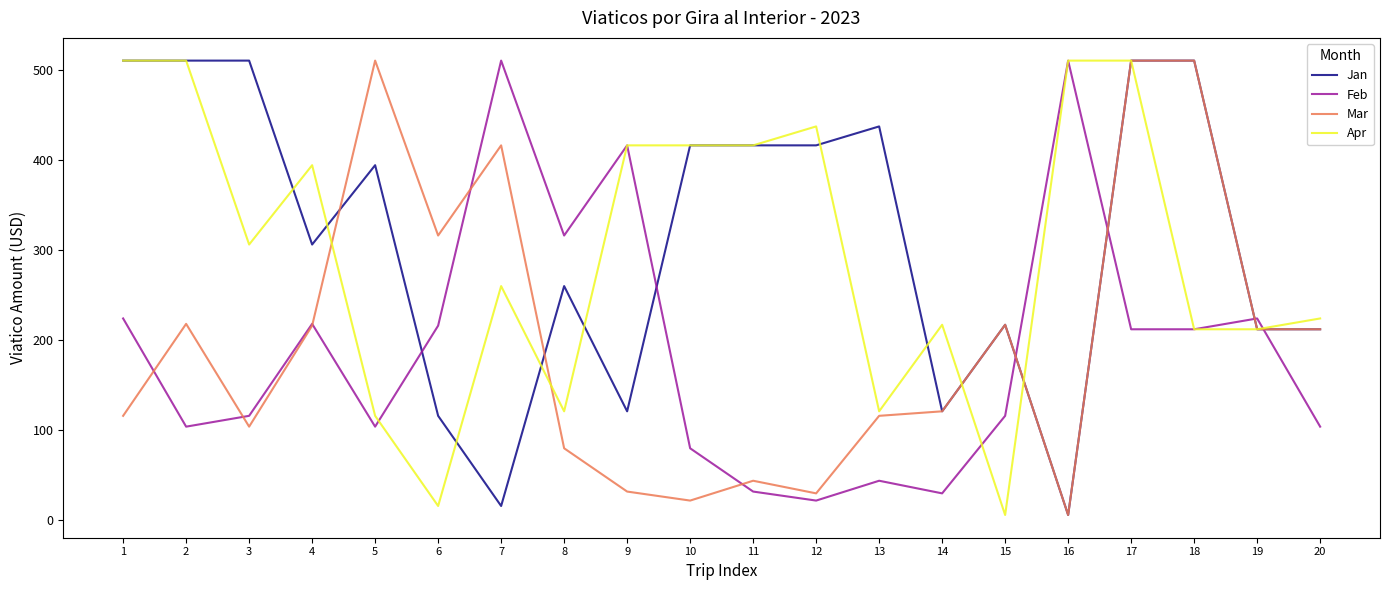

Read the Jan value at 18.

510.0